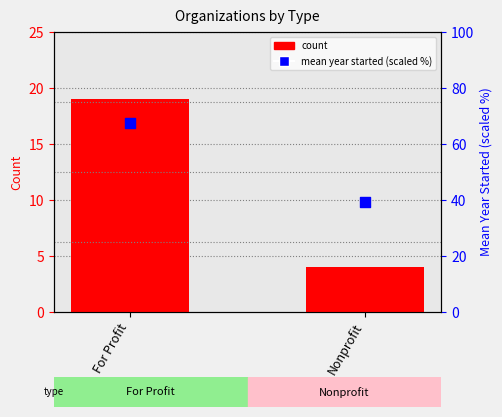

What is the total value across all series at Nonprofit?

43.3